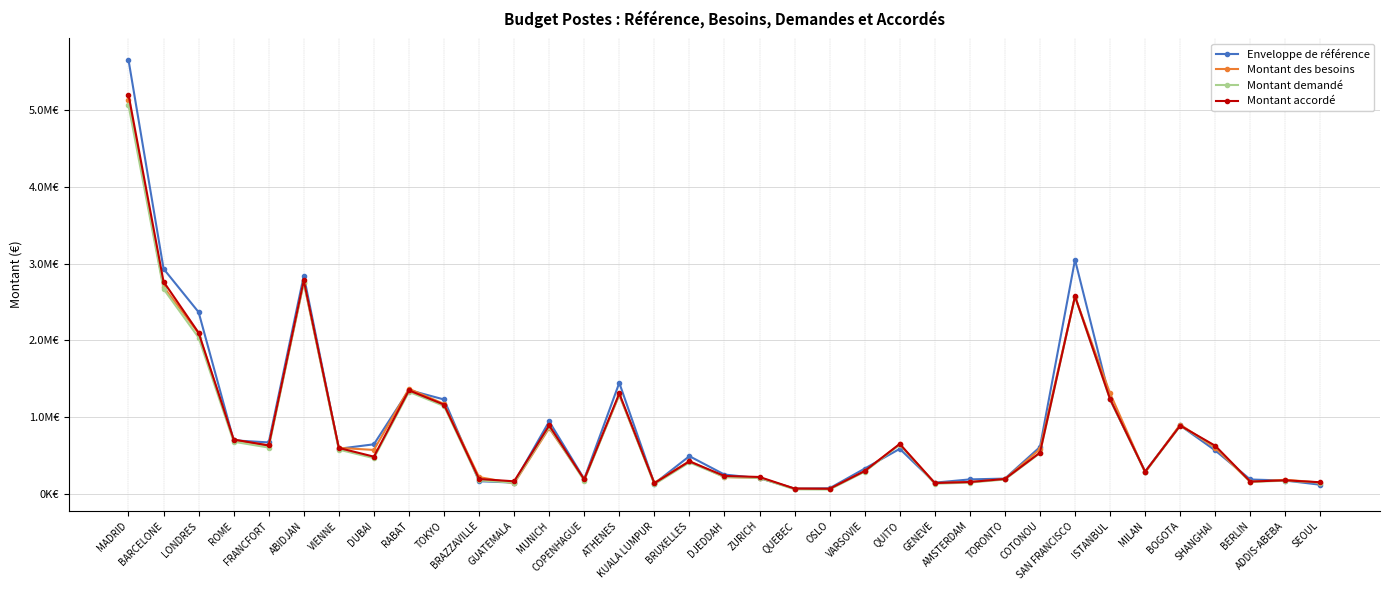

What is the label of the 28th point from the right?

DUBAI